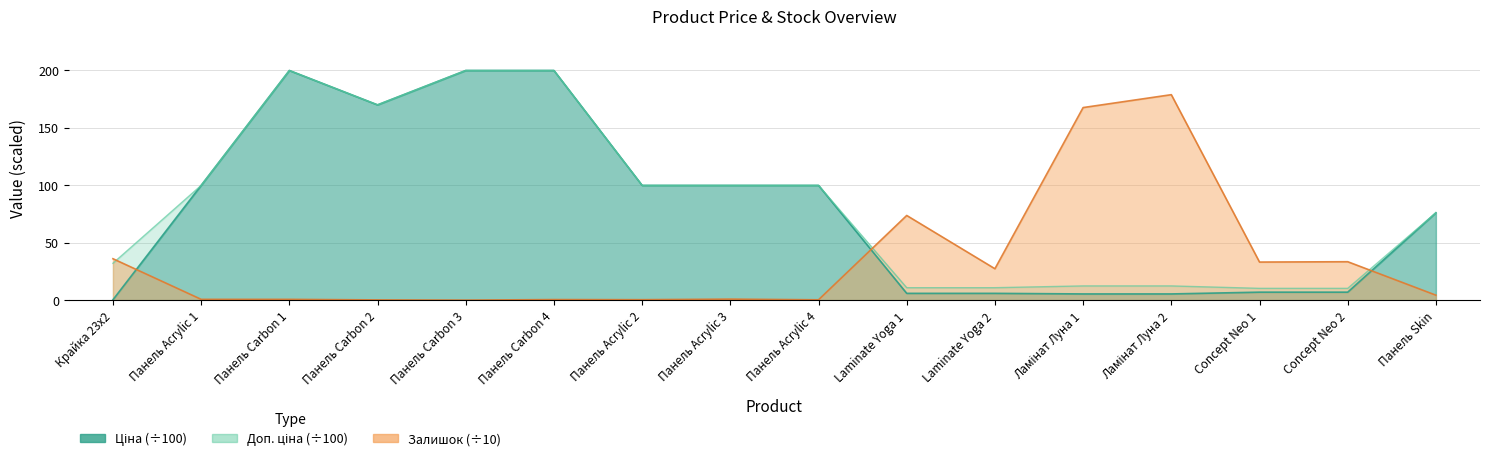

What is the average value of the Ціна series?

80.0